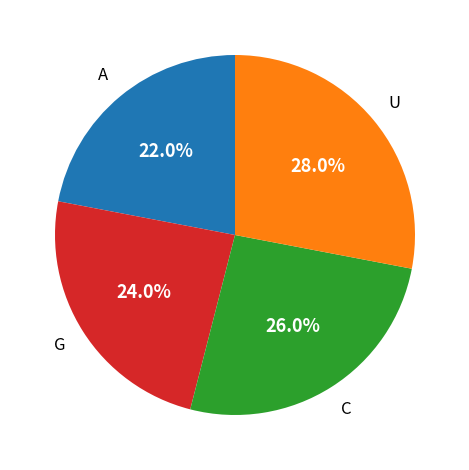

How many slices are in this pie chart?

4